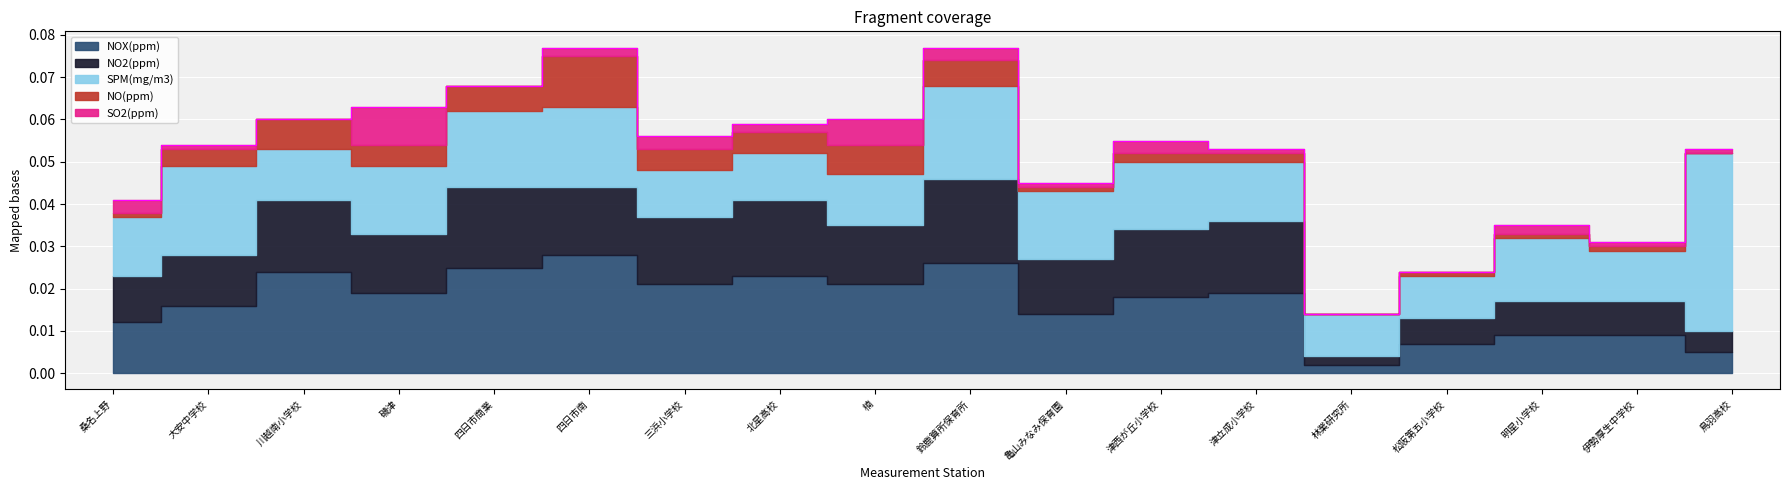

How many NO2(ppm) values are between 0 and 1?

18